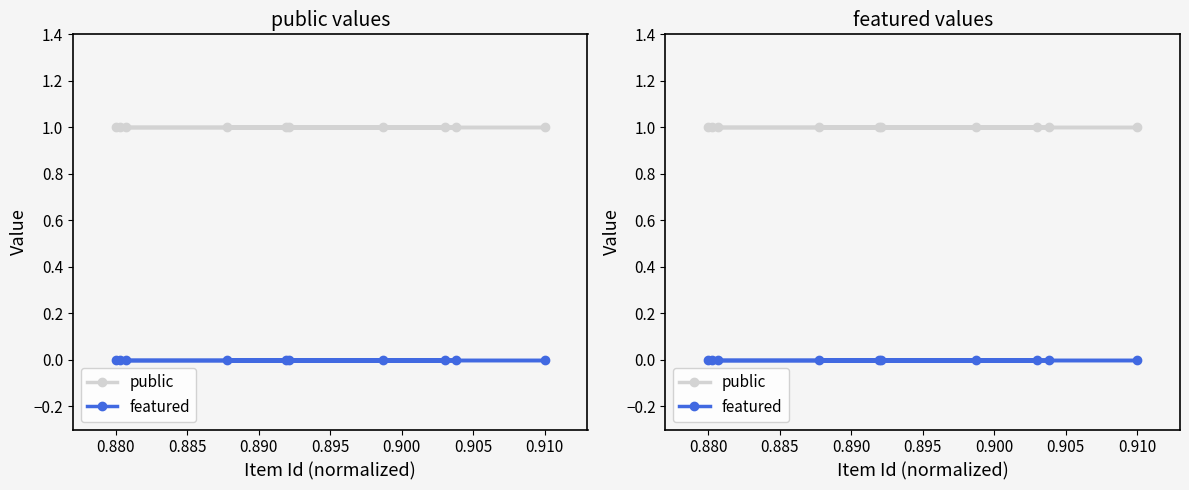

Is it true that featured equals 0 at 0.885?

True